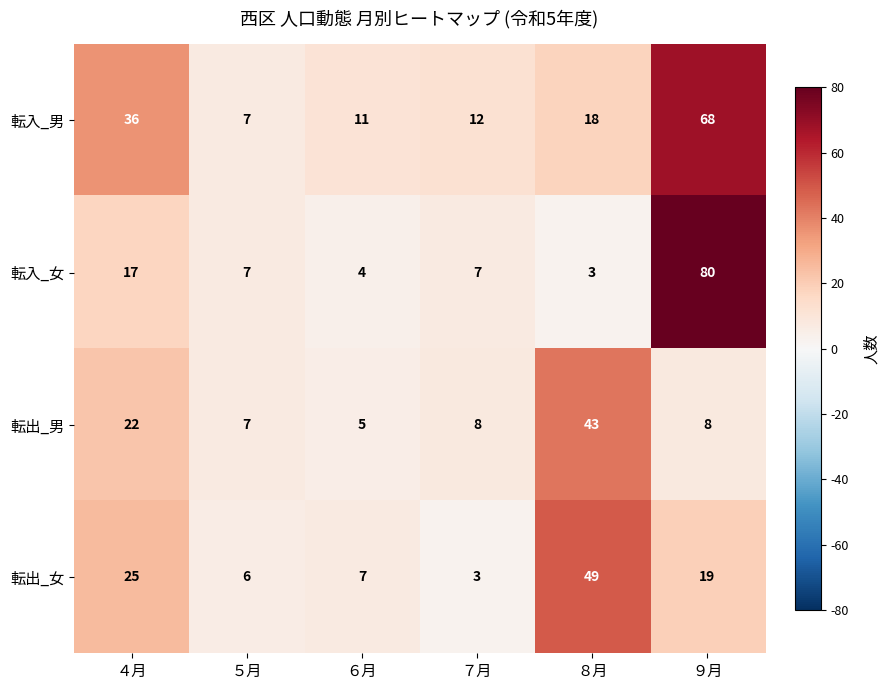

What is the total value across all series at ５月?

27